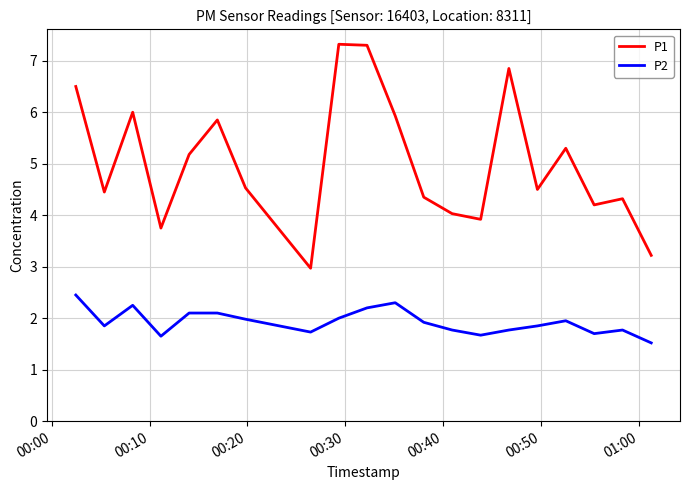

True or false: P1 and P2 intersect in this chart.

False